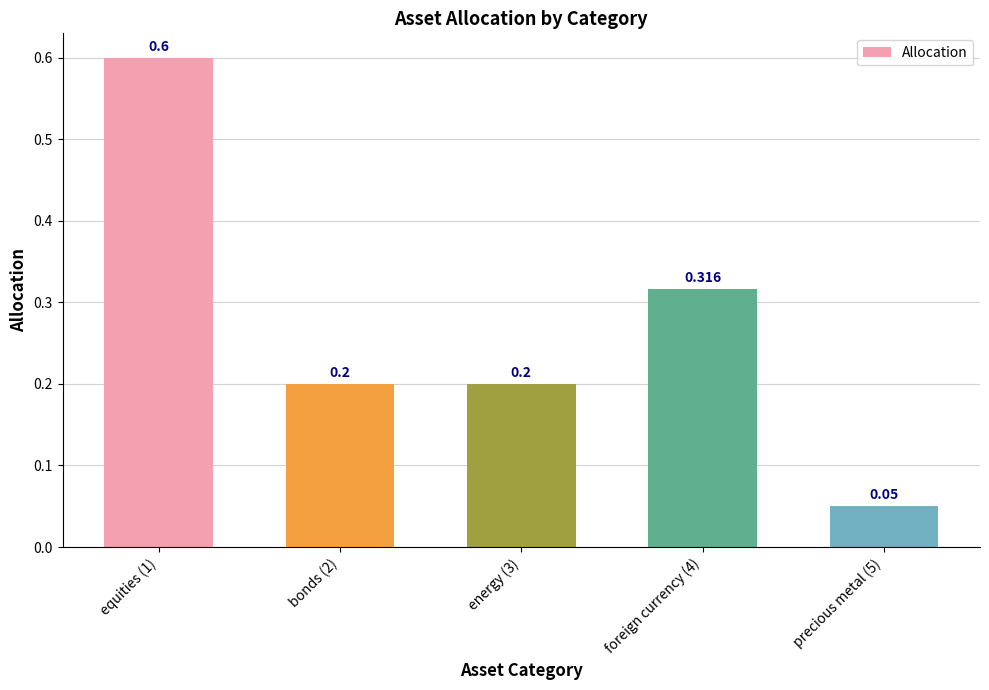

Count the number of data series in this chart.

1